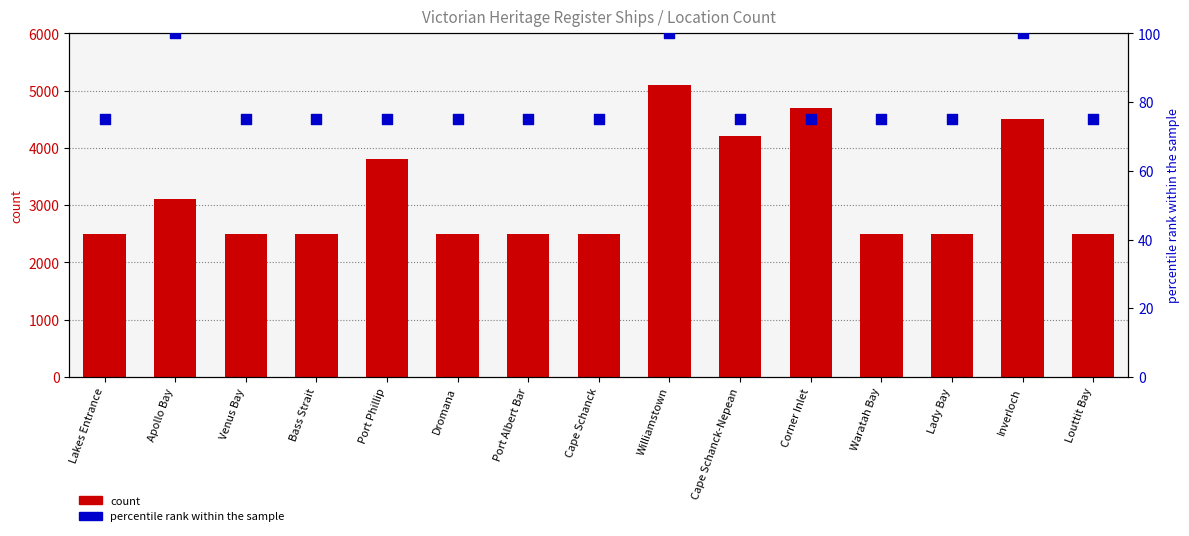

At how many categories does at least one series exceed 3936?

4